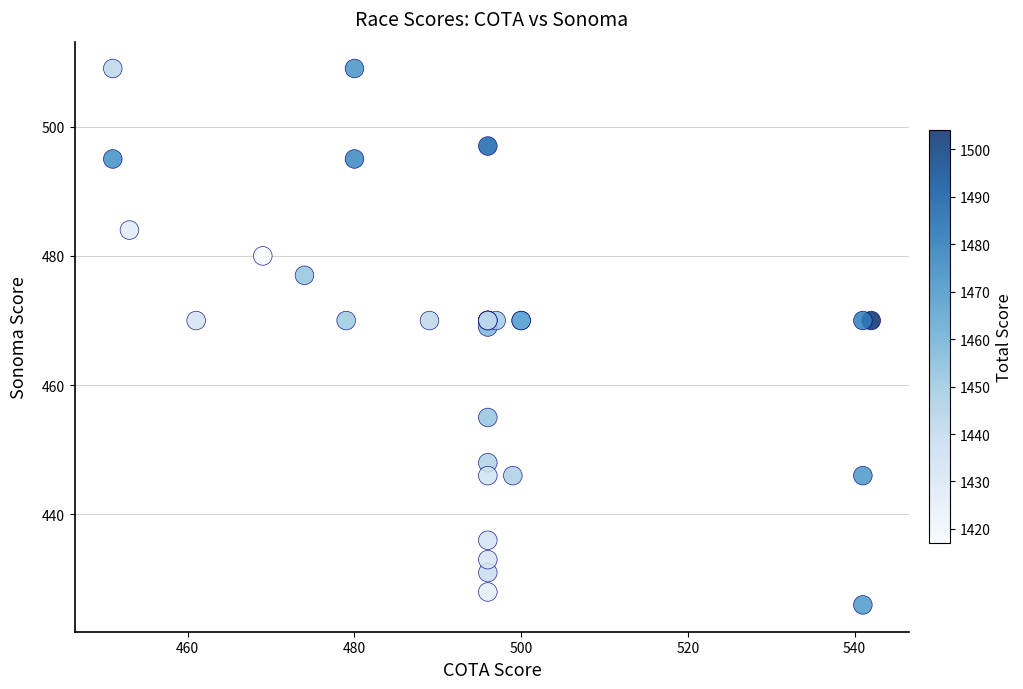

What Y value in the scatter plot is closest to 467?

469